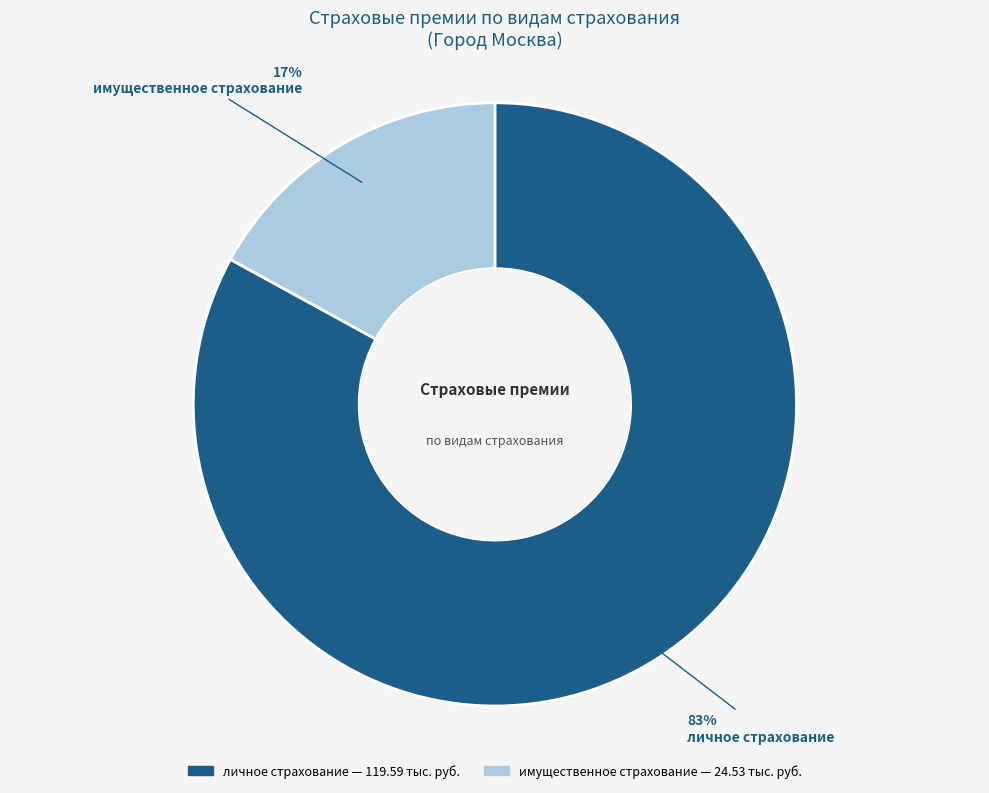

To the nearest percent, what is the difference between the largest and smallest slice percentages?

66%